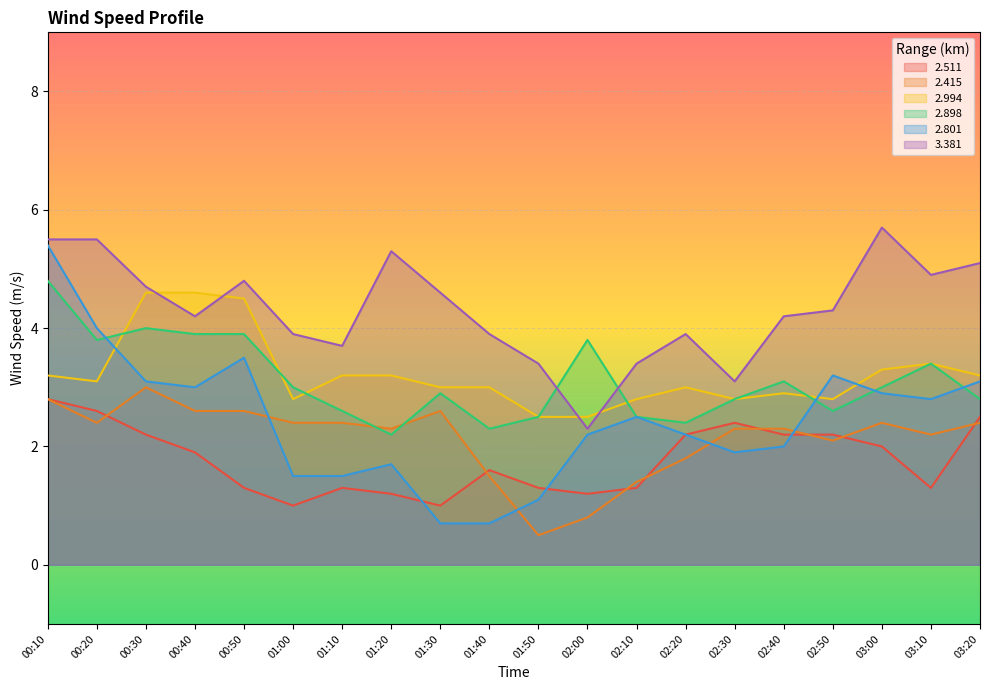

What is the average value of the 2.801 series?

2.5